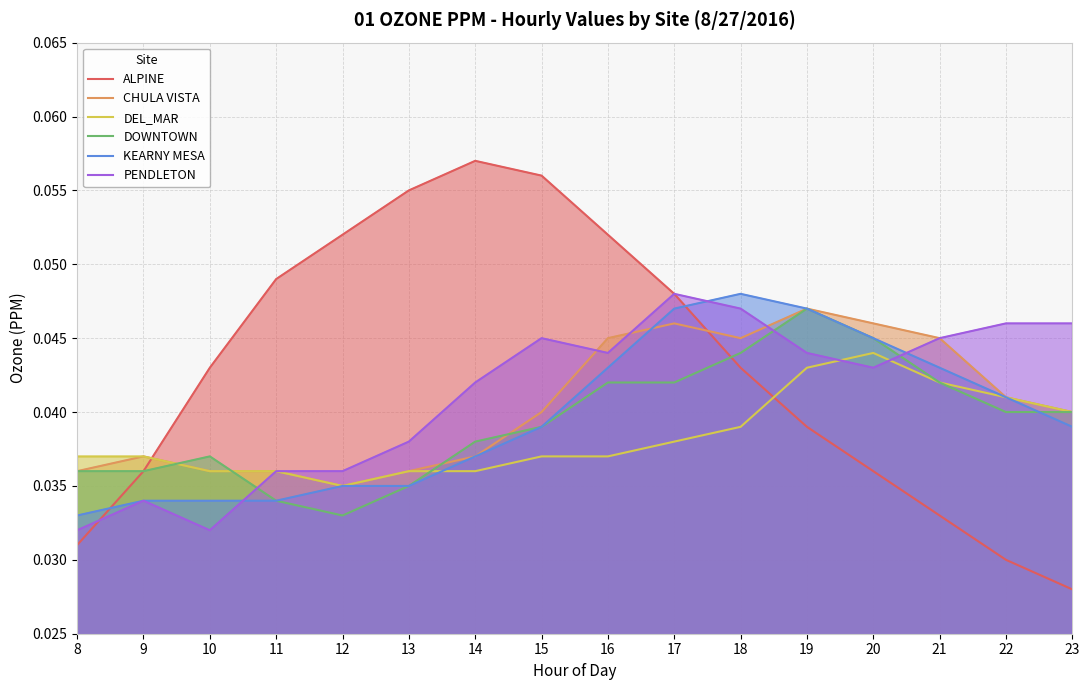

What are all the series names shown in the legend?

ALPINE, CHULA VISTA, DEL_MAR, DOWNTOWN, KEARNY MESA, PENDLETON